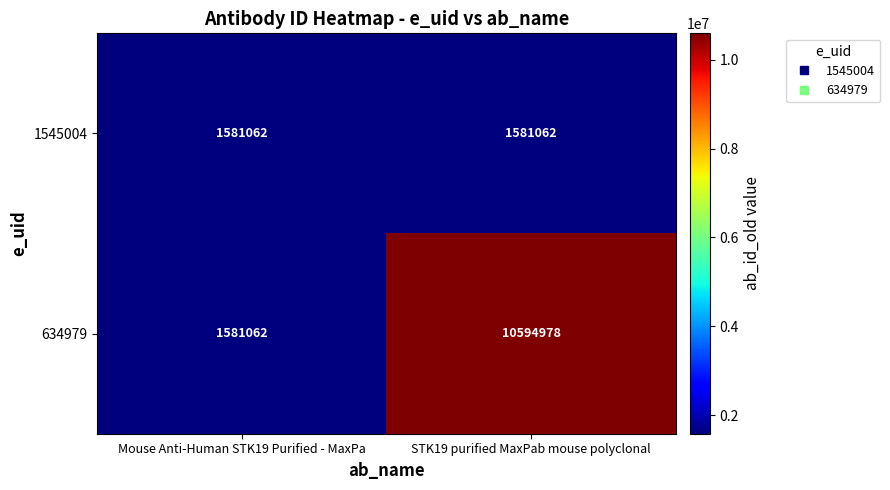

Reading left to right, extract all data points from this chart.

1545004: Mouse Anti-Human STK19 Purified - MaxPa=1581062	STK19 purified MaxPab mouse polyclonal=1581062
634979: Mouse Anti-Human STK19 Purified - MaxPa=1581062	STK19 purified MaxPab mouse polyclonal=10594978